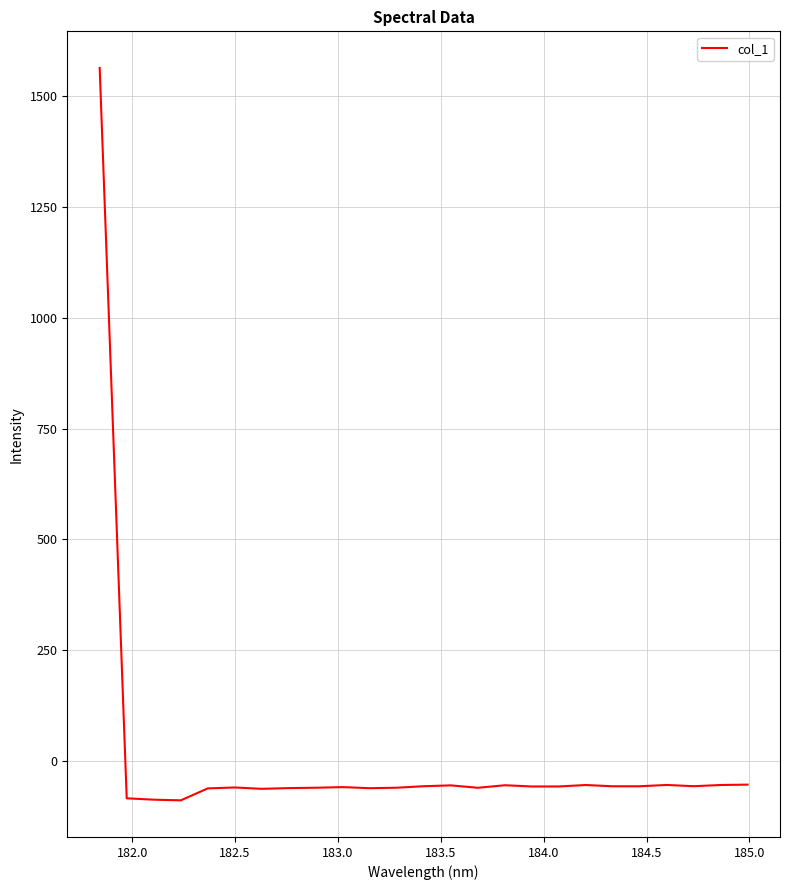

What is the minimum value shown in the chart?

-88.9